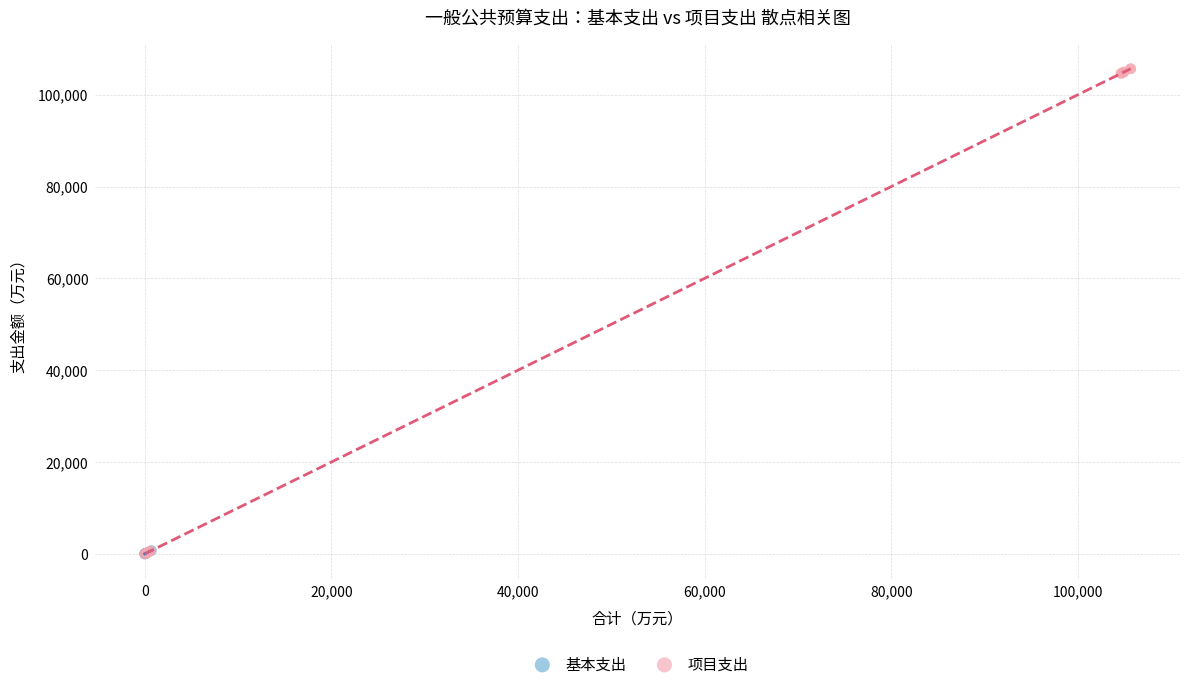

Which series has the widest spread of Y values?

项目支出